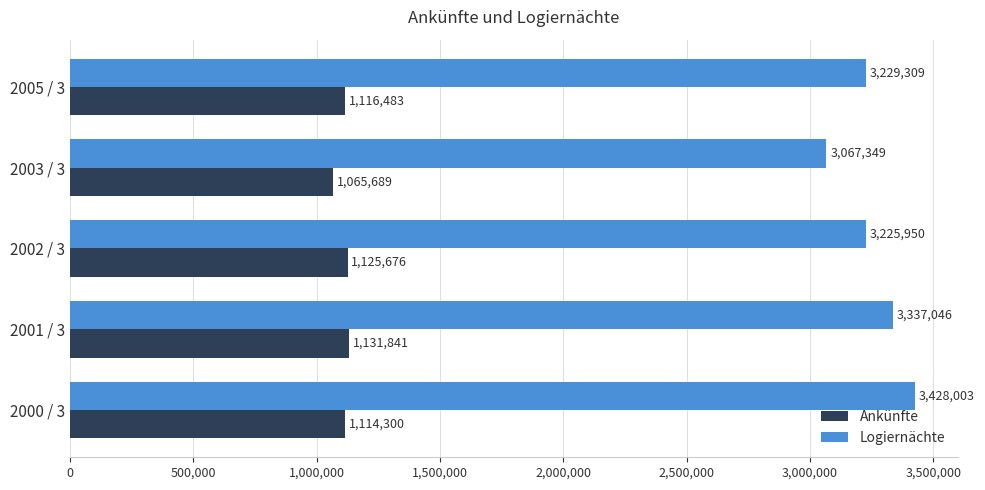

Which series has the largest total across all categories?

Logiernächte